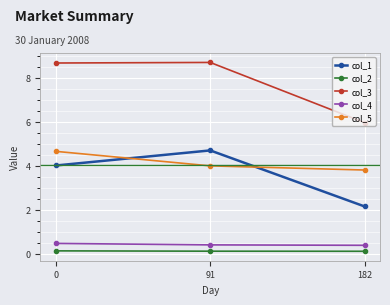

How many series are shown in this chart?

5